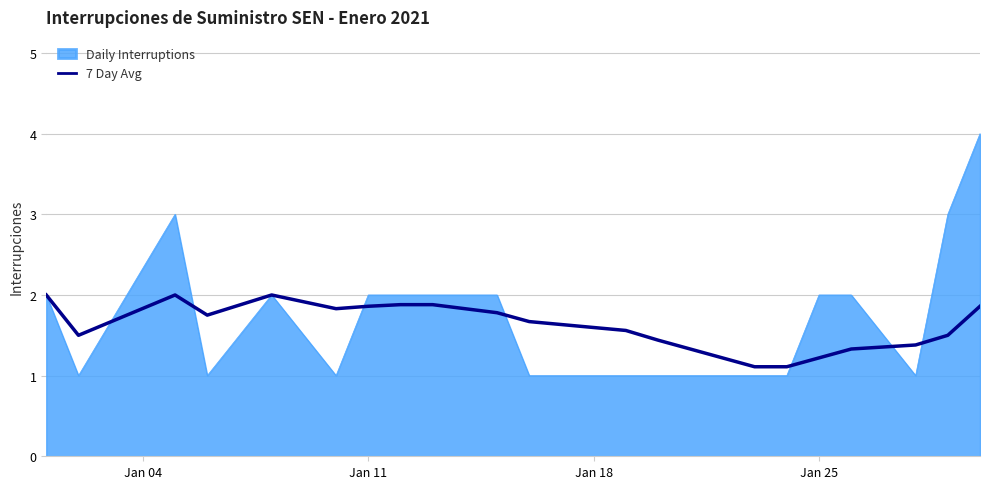

Rank the series by their maximum value, from lowest to highest.

7 Day Avg, Daily Interruptions